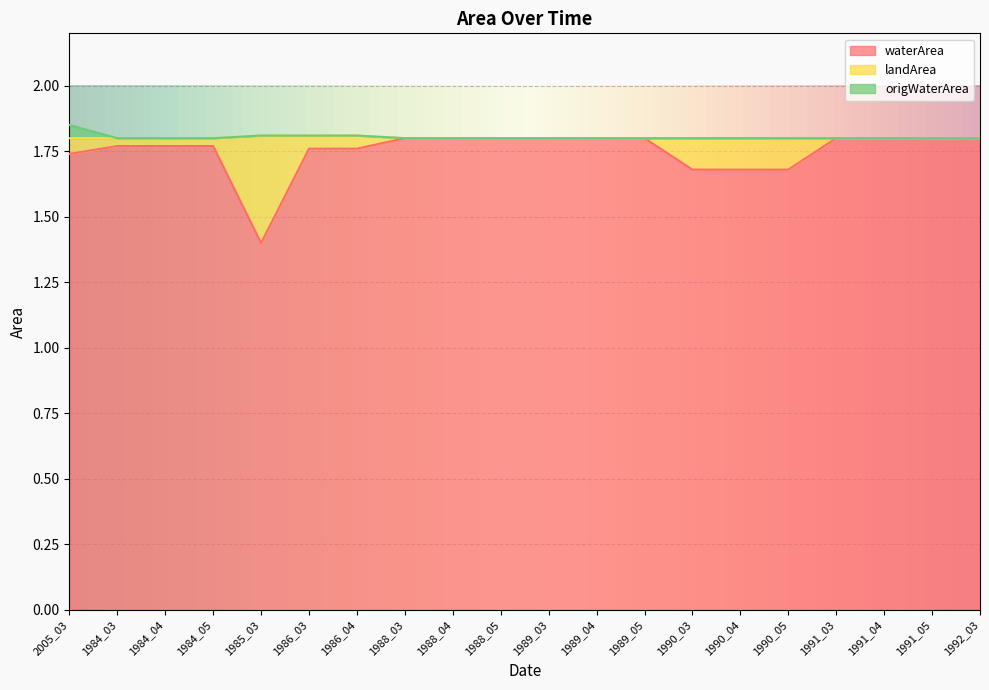

True or false: landArea and waterArea cross at least once.

False